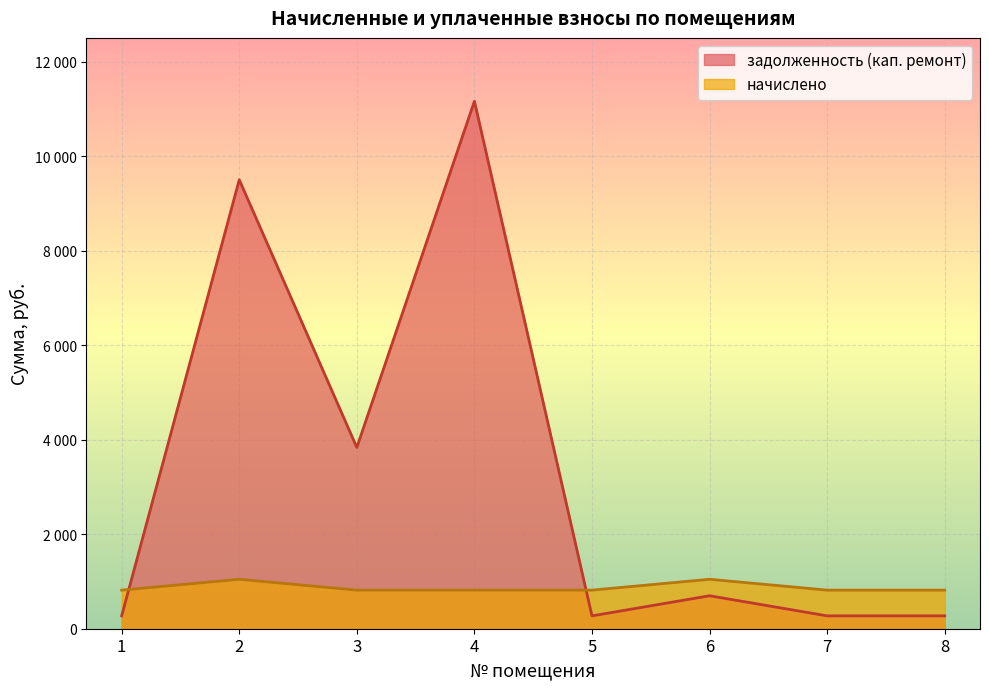

How many categories are shown in the chart?

8